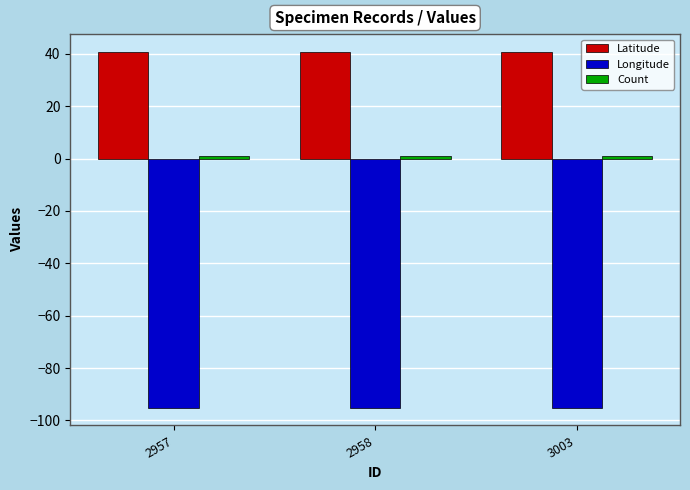

What is the smallest value displayed?

-95.1